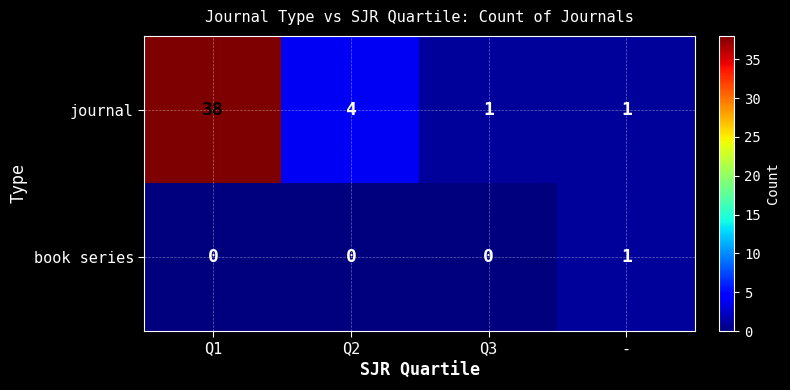

Rank the series by their maximum value, from highest to lowest.

journal, book series